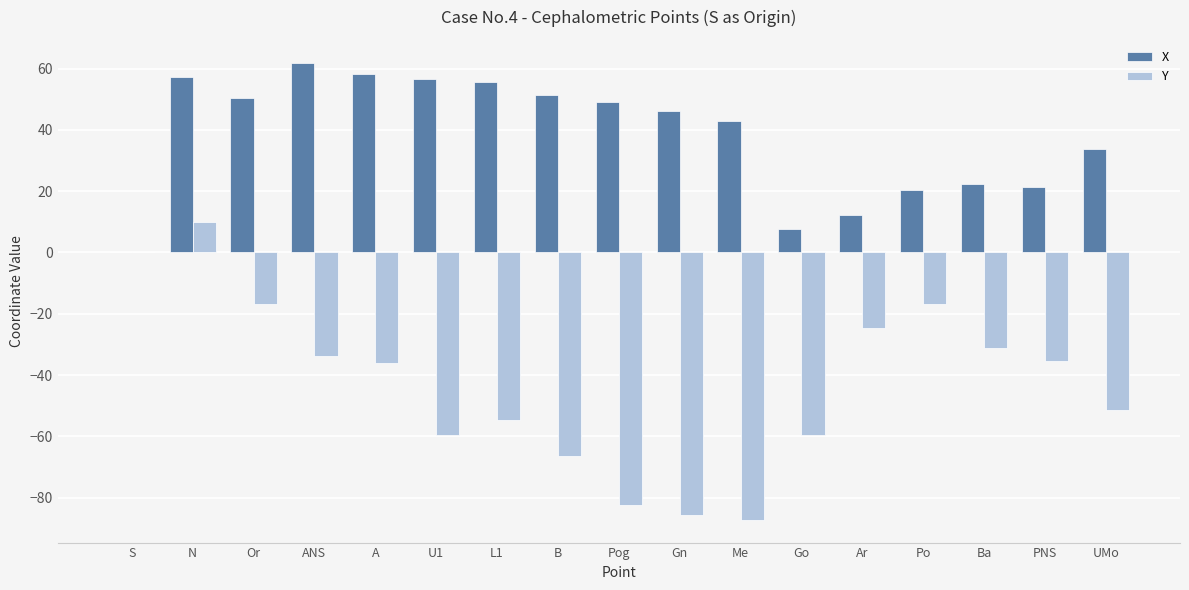

True or false: Y has a value of -87.2 at Me.

True